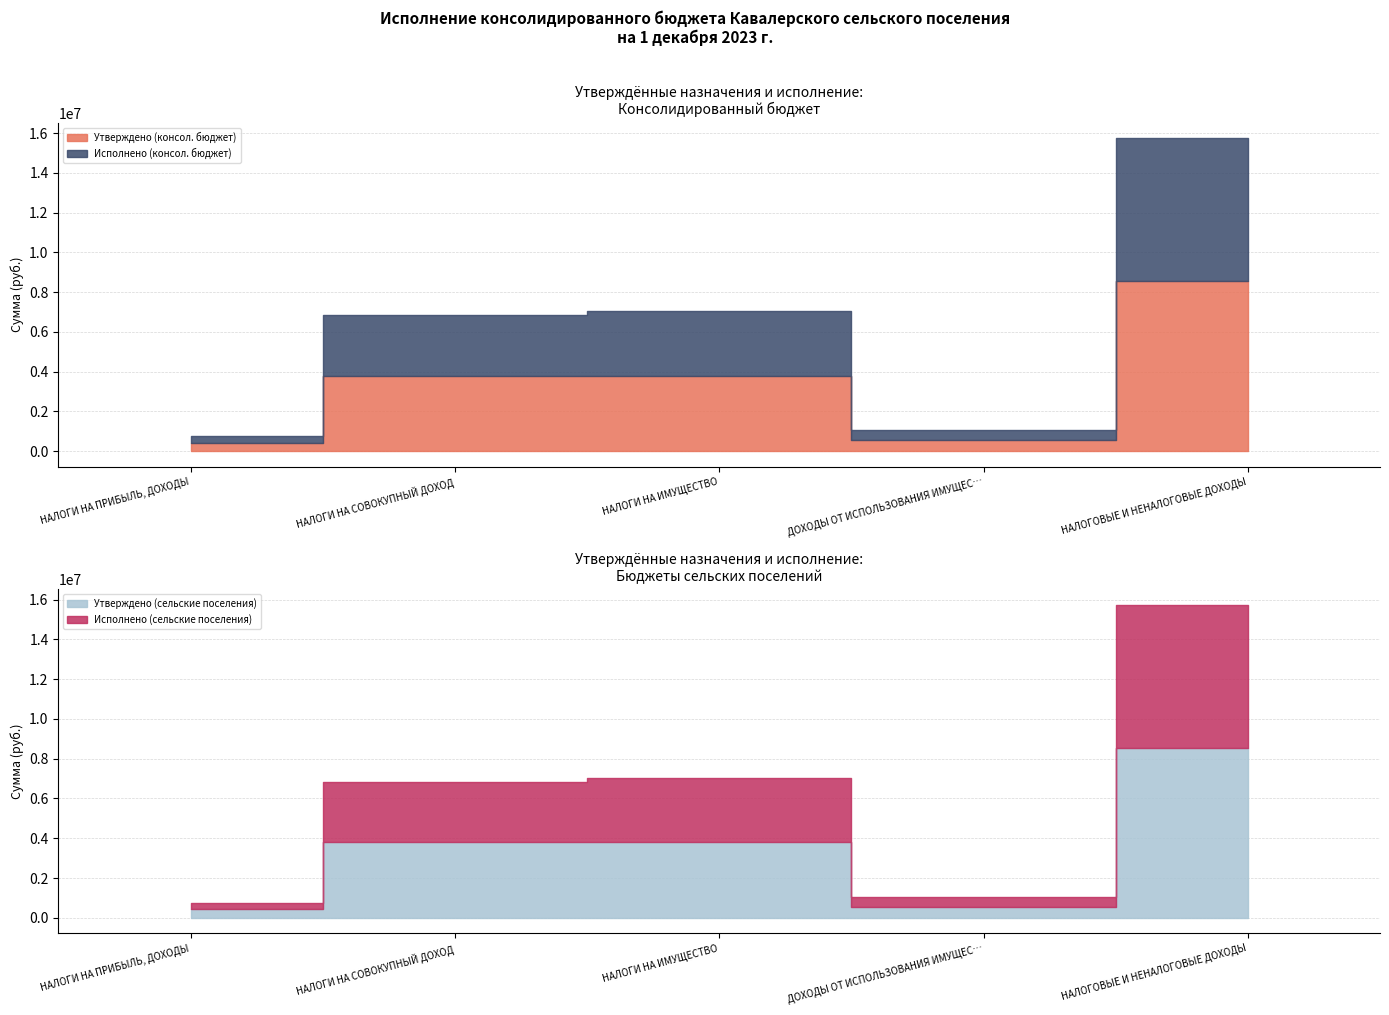

Reading left to right, transcribe all the data shown in this chart.

Утверждено (консол. бюджет): 423600.0	3788800.0	3790100.0	555000.0	8557500.0
Исполнено (консол. бюджет): 334042.5	3045628.3	3261541.6	494425.5	7176552.3
Утверждено (сельские поселения): 423600.0	3788800.0	3790100.0	555000.0	8557500.0
Исполнено (сельские поселения): 334042.5	3045628.3	3261541.6	494425.5	7176552.3